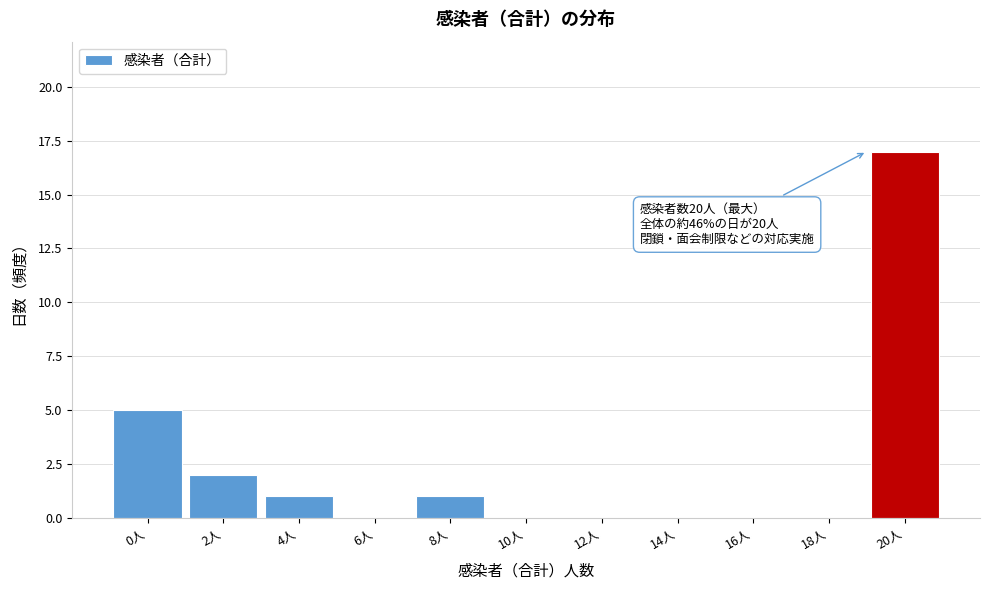

The chart shows a value of 6 at 6人. True or false?

False